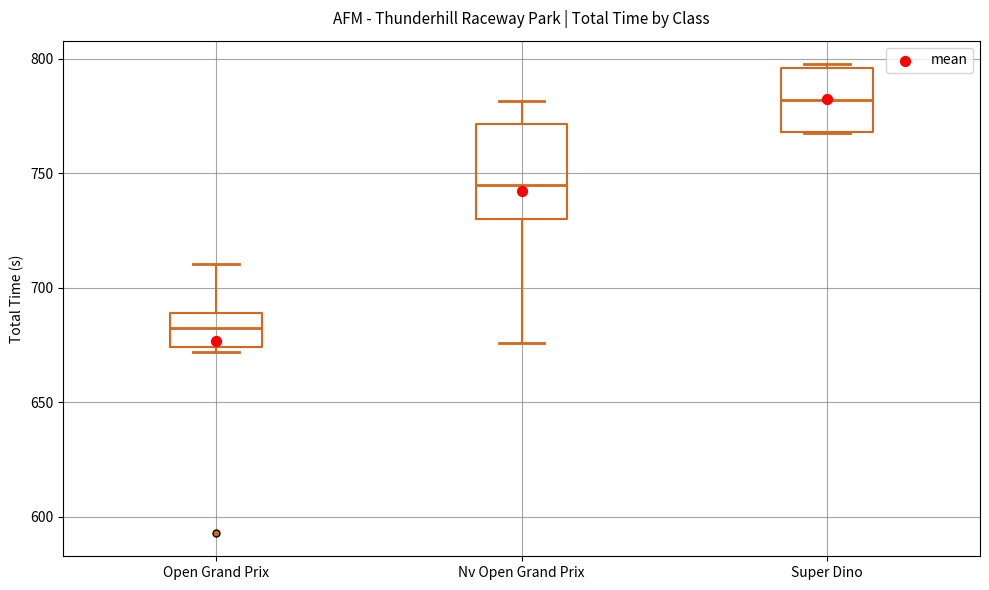

Reading left to right, transcribe this box plot: for each box, give where its median line is, the range the box spans, and where its two whiskers end, as read against the y-axis. The values are not printed on the chart, so give them approximately, as read against the axis.

Open Grand Prix: median 685, box 675 to 690, whiskers 670 to 710
Nv Open Grand Prix: median 745, box 730 to 770, whiskers 675 to 780
Super Dino: median 780, box 770 to 795, whiskers 770 to 800